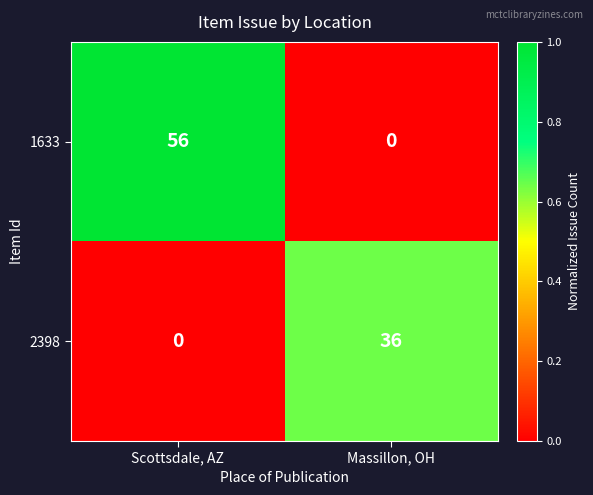

Between Scottsdale, AZ and Massillon, OH, which series saw the biggest shift?

1633